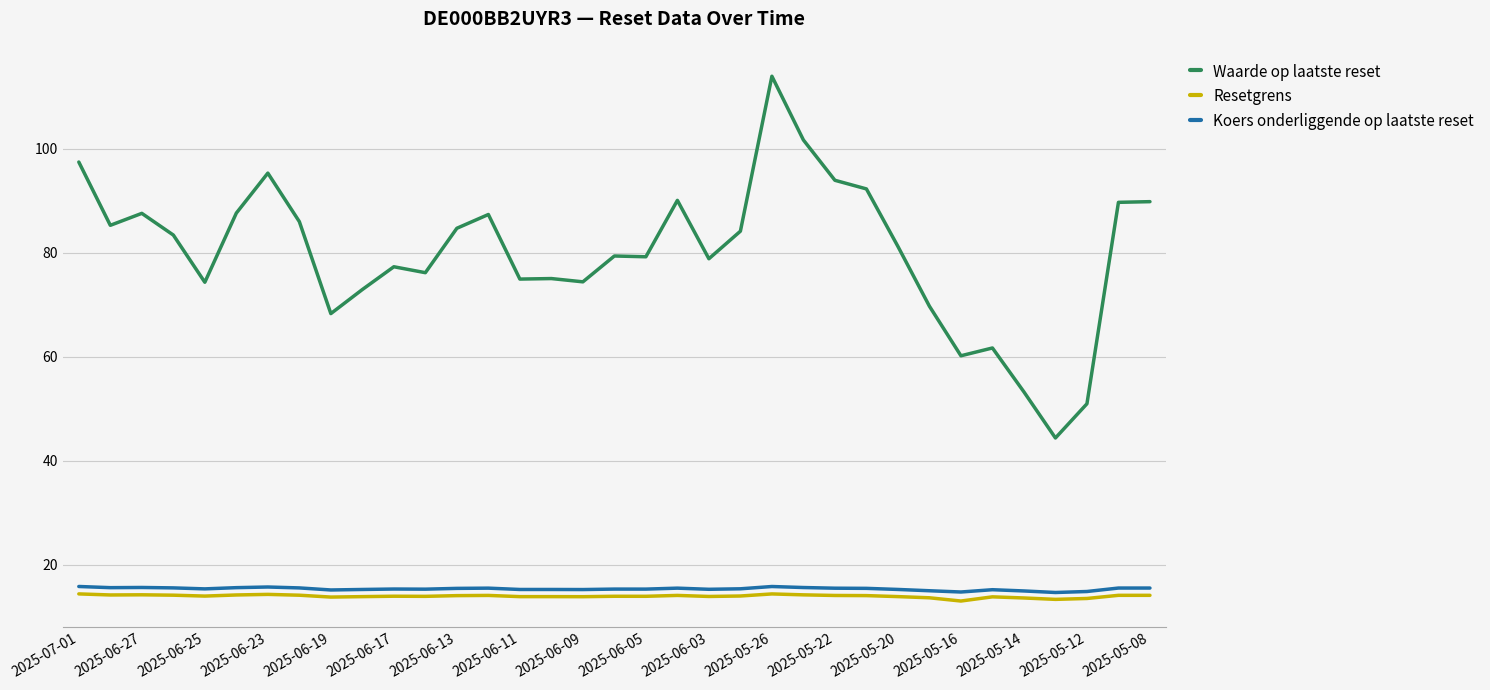

What is the sum of all Waarde op laatste reset values?

2803.7